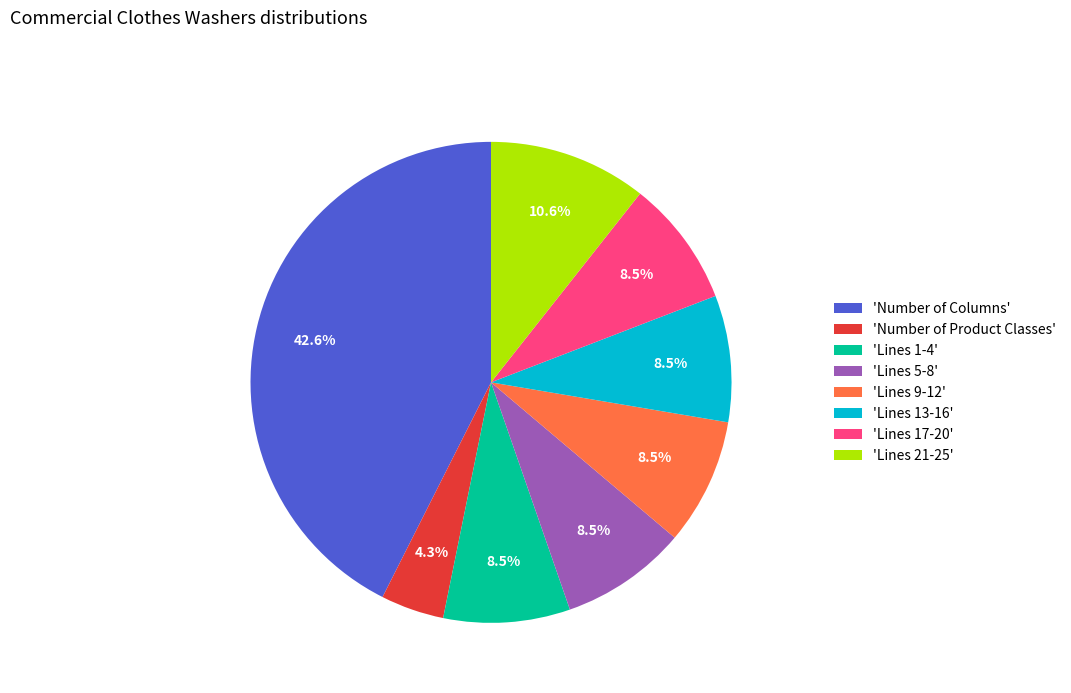

What is the largest slice in the pie chart?

'Number of Columns'